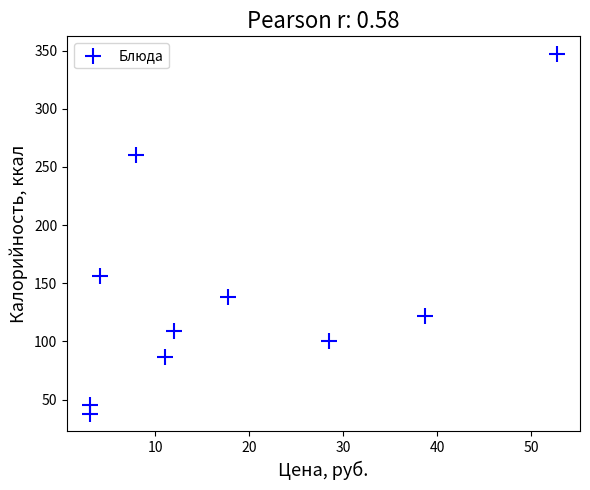

What Y value in the scatter plot is closest to 192?

156.2